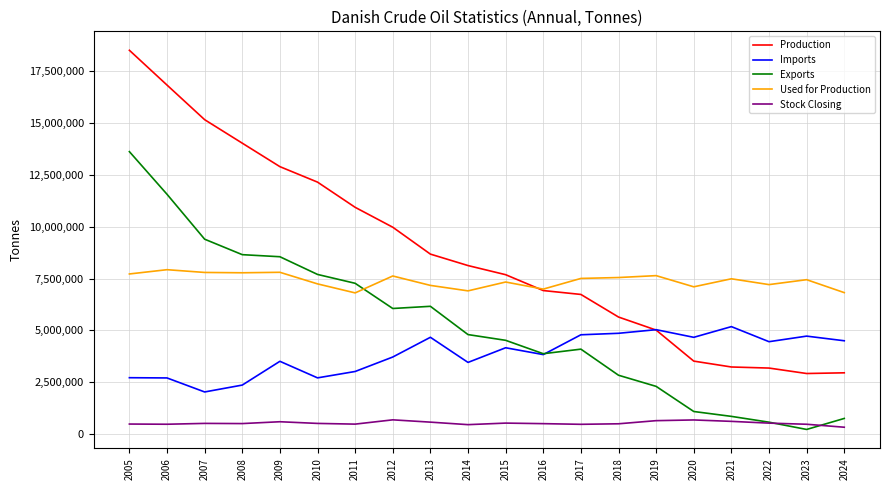

Does the chart have visible grid lines?

Yes